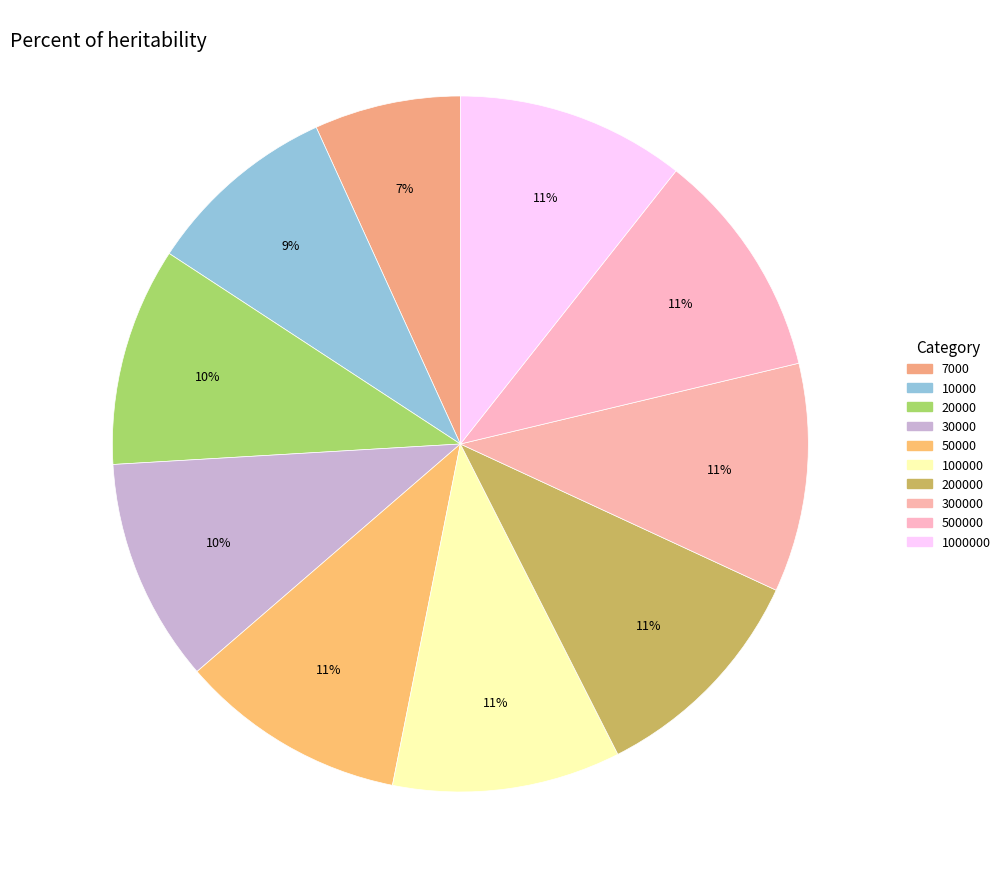

How many slices are in this pie chart?

10